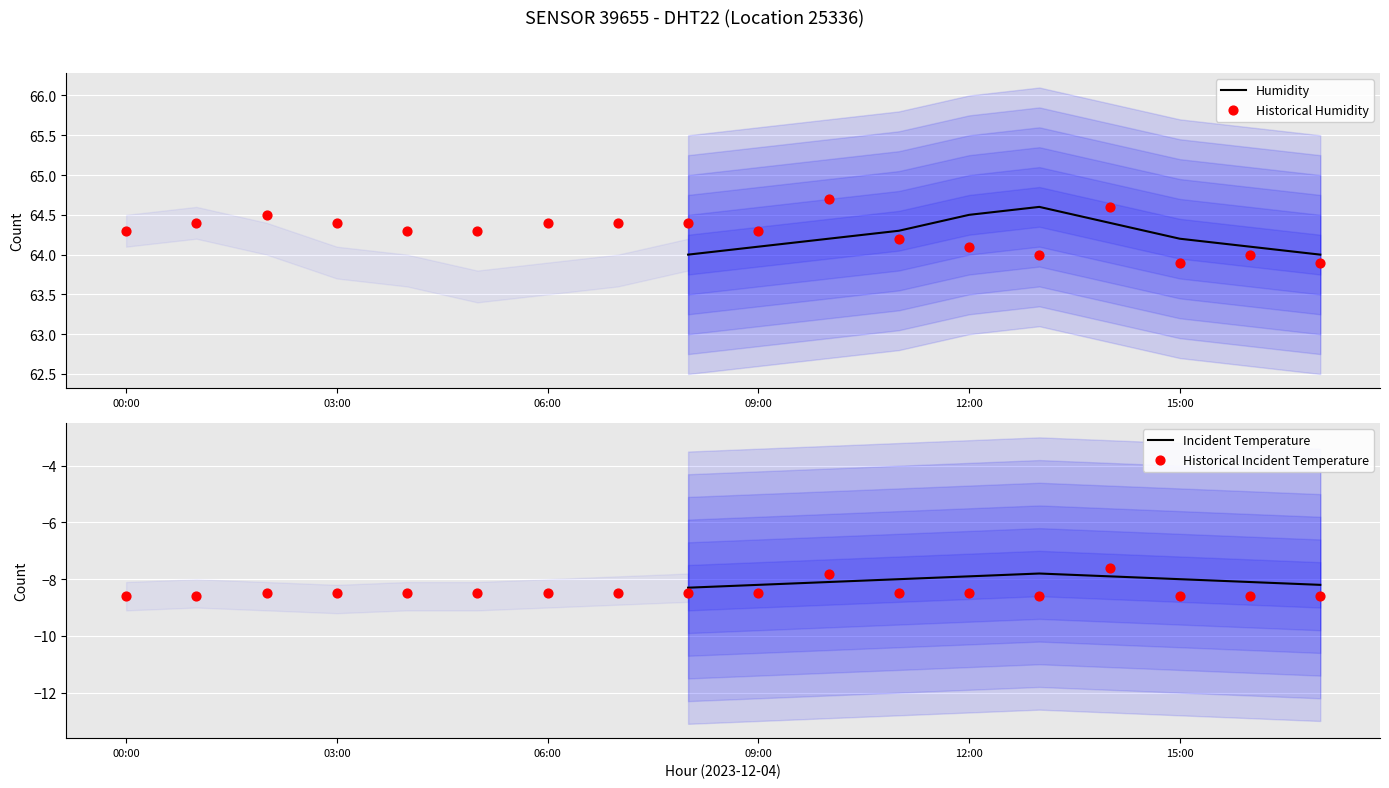

Which series has the largest total across all categories?

humidity